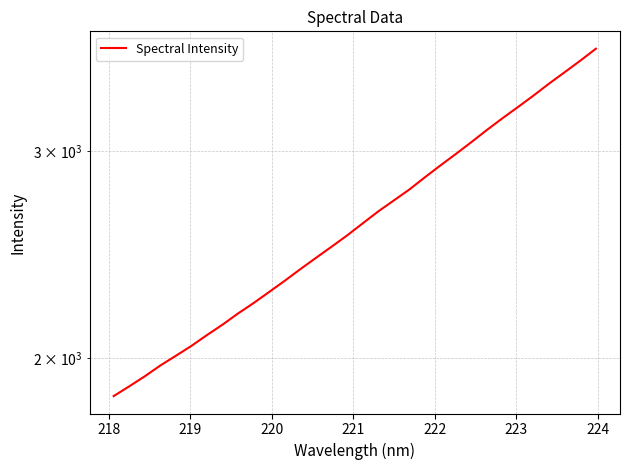

The chart shows a value of 3778.8 at 9. True or false?

False